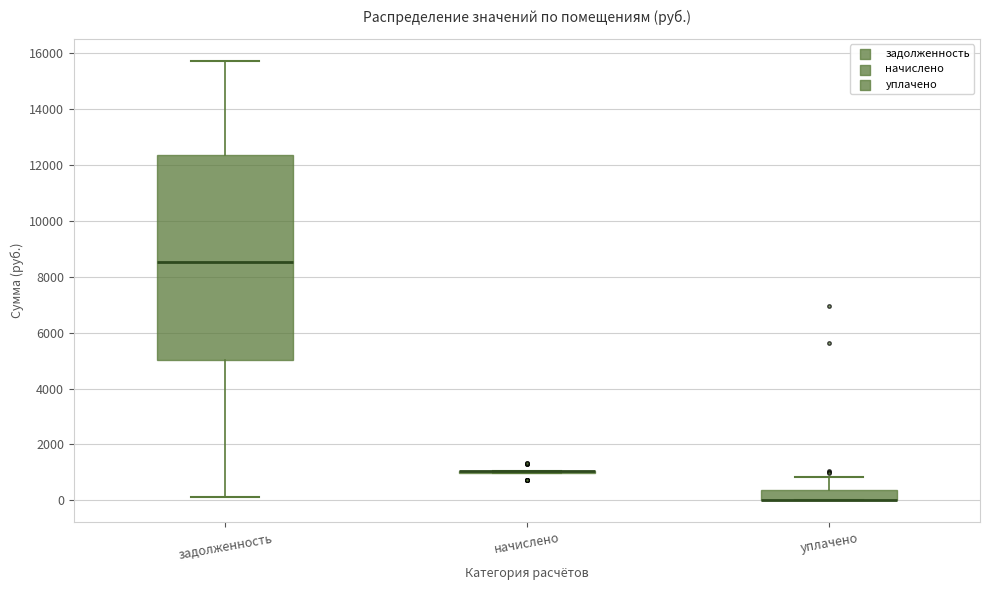

Reading left to right, read every box against the y-axis: the position of its median line, the range the box covers, and the ends of its whiskers. The values are not printed on the chart, so give them approximately, as read against the axis.

задолженность: median 8600, box 5000 to 12400, whiskers 200 to 15800
начислено: box collapsed to a line at 1000, whiskers 1000 to 1000
уплачено: median 0 (drawn on the box's lower edge), box 0 to 400, whiskers 0 to 800